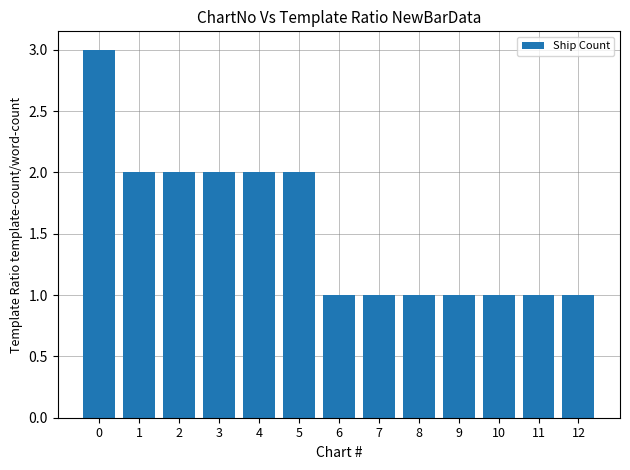

Reading left to right, transcribe all the data shown in this chart.

3	2	2	2	2	2	1	1	1	1	1	1	1